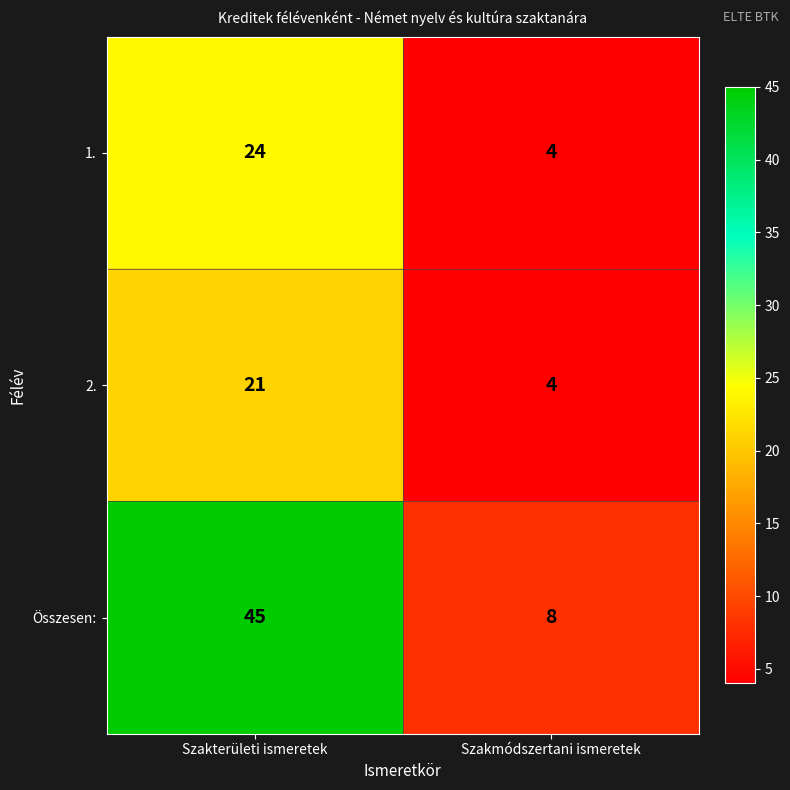

What is the minimum value shown in the chart?

4